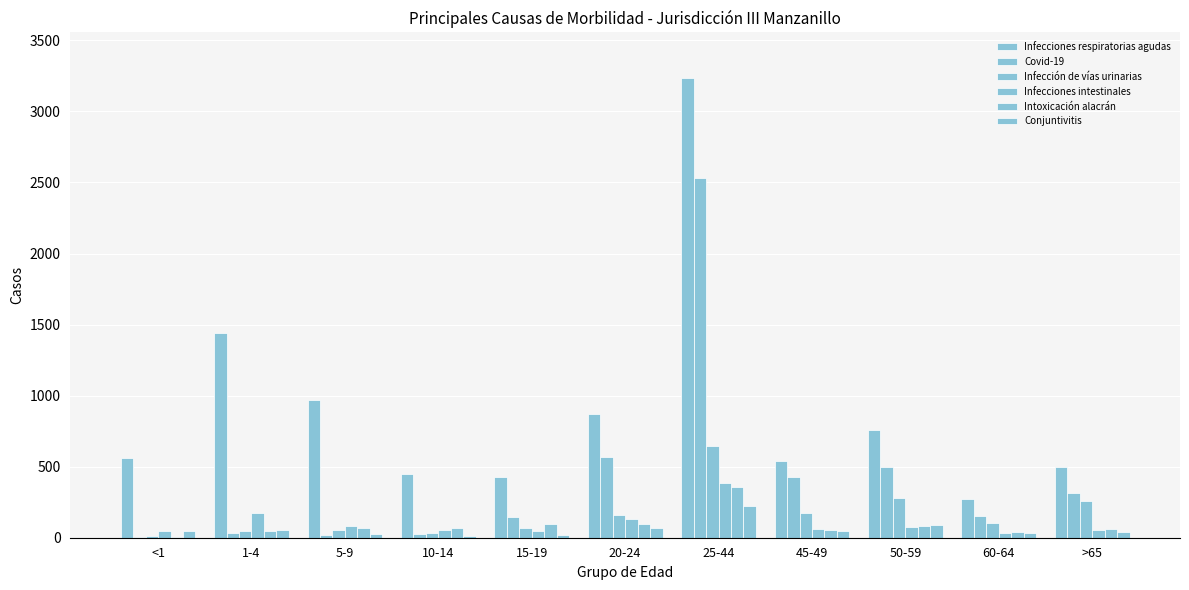

Are the bars horizontal?

No